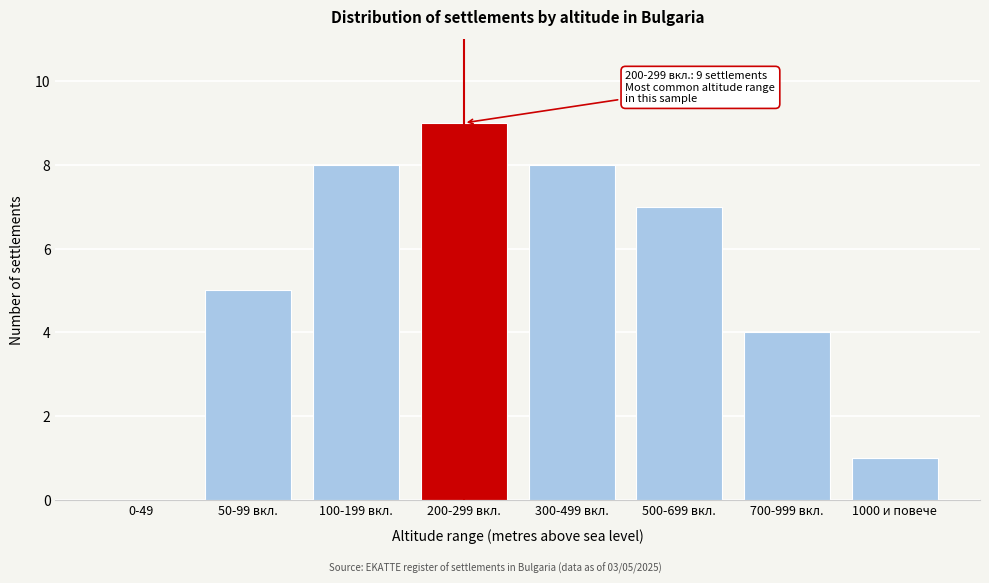

Reading left to right, list all the values displayed in this chart.

0-49=0	50-99 вкл.=5	100-199 вкл.=8	200-299 вкл.=9	300-499 вкл.=8	500-699 вкл.=7	700-999 вкл.=4	1000 и повече=1